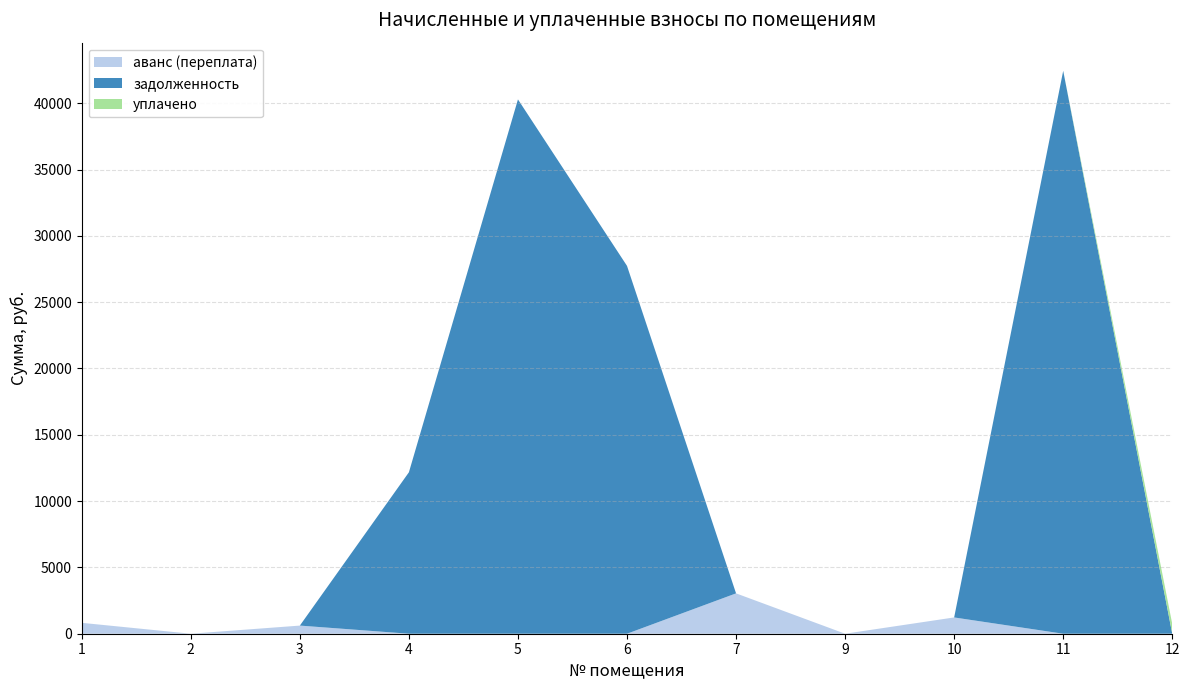

Reading left to right, list all the values displayed in this chart.

аванс (переплата): 1=821.8	2=0.0	3=613.4	4=0.0	5=0.0	6=0.0	7=3043.4	9=0.0	10=1228.0	11=0.0	12=0.0
задолженность: 1=0.0	2=0.0	3=0.0	4=12174.3	5=40292.1	6=27738.4	7=0.0	9=0.0	10=0.0	11=42447.9	12=0.0
уплачено: 1=0.0	2=0.0	3=0.0	4=0.0	5=0.0	6=0.0	7=0.0	9=0.0	10=0.0	11=0.0	12=738.1